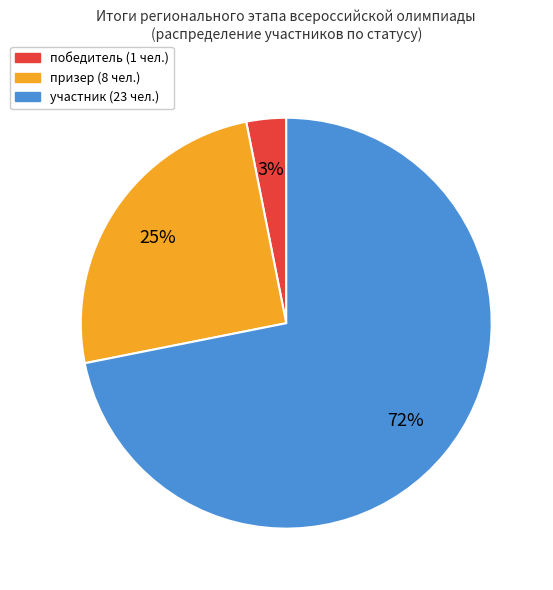

What is the ratio of the value at победитель to the value at призер?

0.1